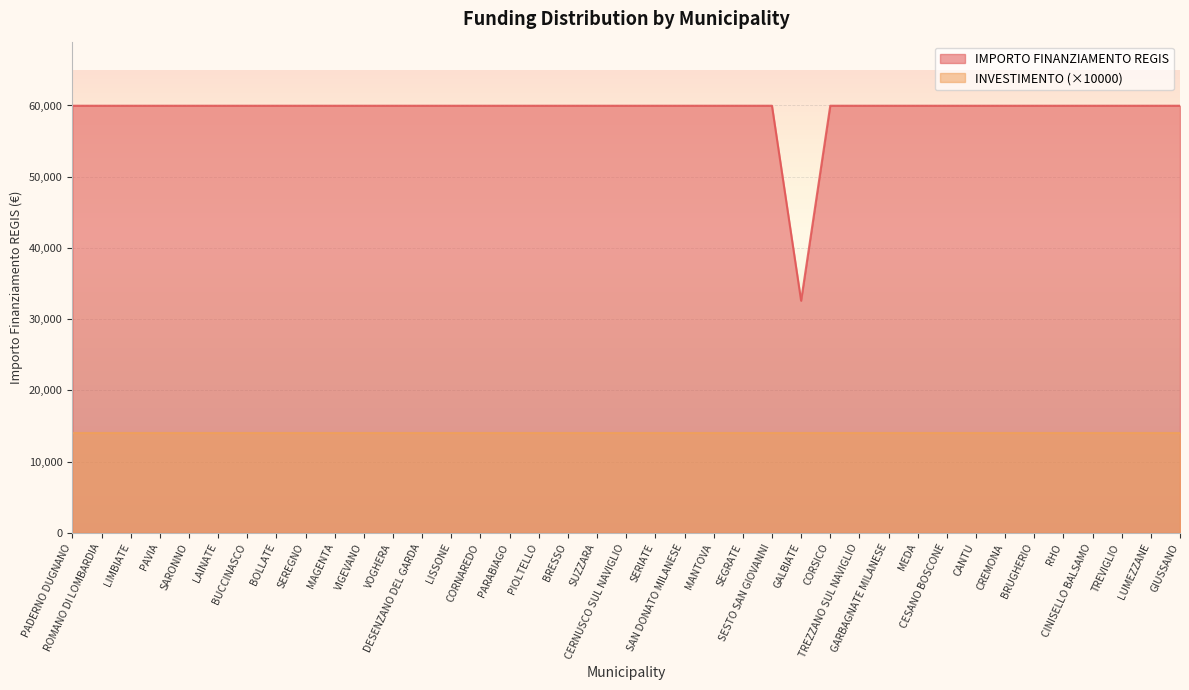

At which category does the data reach its first local valley?

GALBIATE